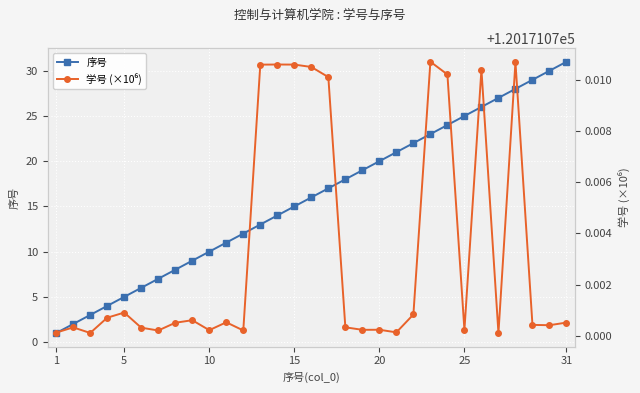

True or false: 序号 has more than 2 points higher than both neighbors.

False